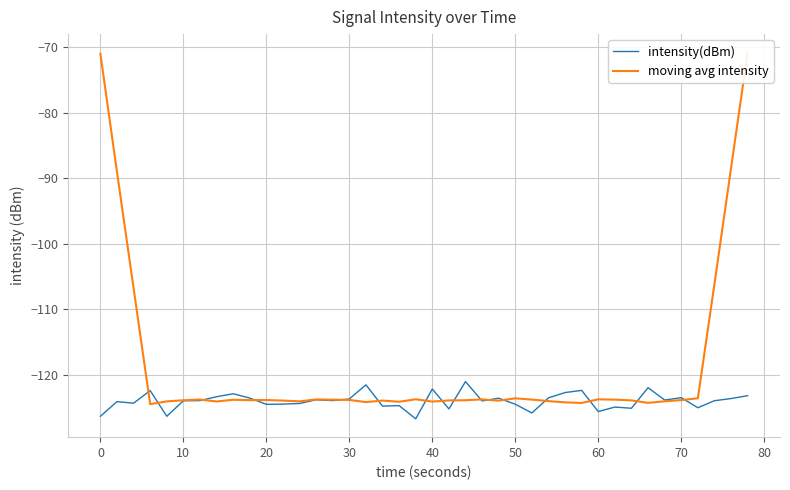

Is it true that intensity(dBm) equals -123.7 at 30?

True